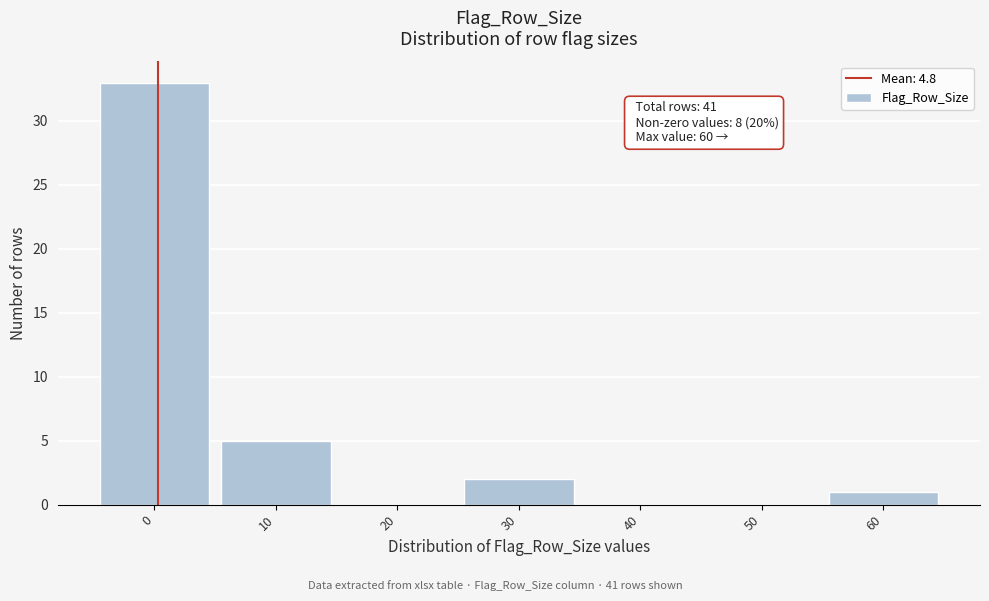

Reading left to right, list all the values displayed in this chart.

0=33	10=5	20=0	30=2	40=0	50=0	60=1